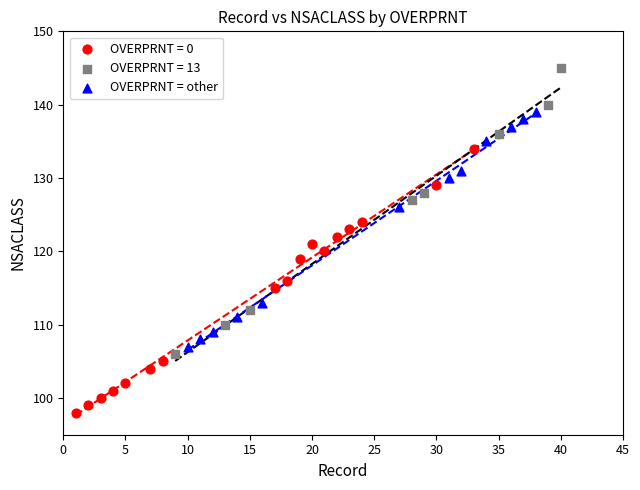

Which series contains the lowest Y value?

OVERPRNT = 0